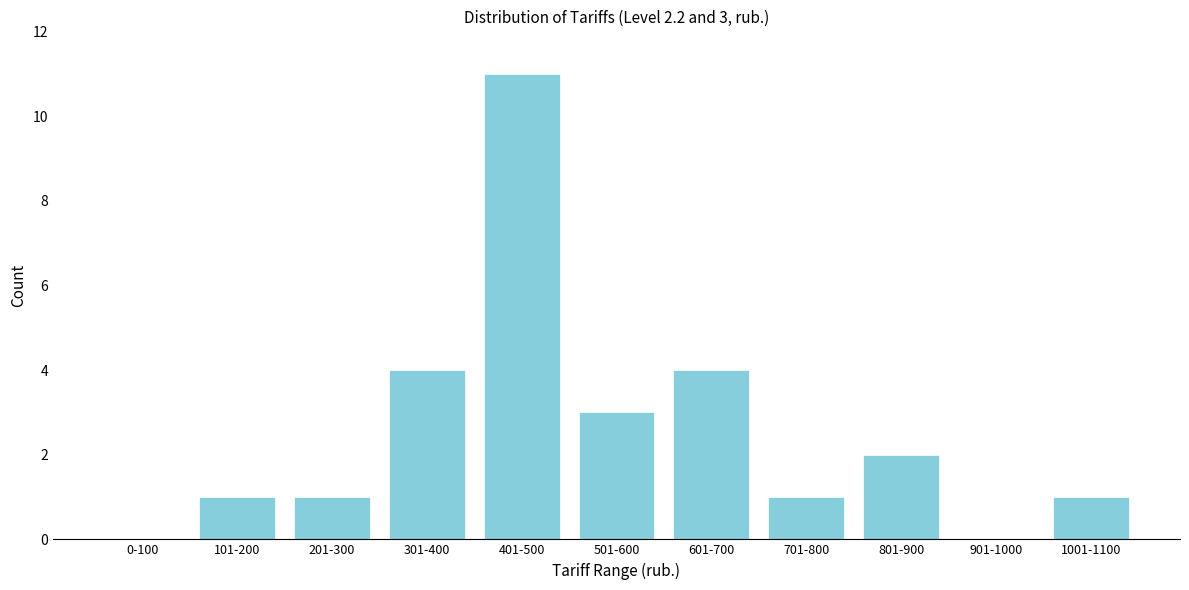

Reading right to left, what are all the values shown in this chart?

1001-1100=1	901-1000=0	801-900=2	701-800=1	601-700=4	501-600=3	401-500=11	301-400=4	201-300=1	101-200=1	0-100=0